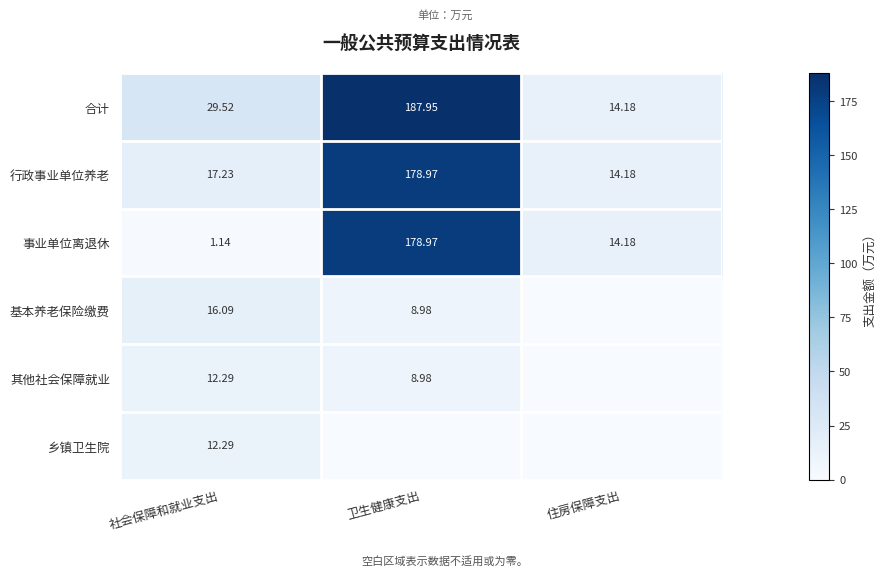

How many values in the 合计 series exceed 29?

2